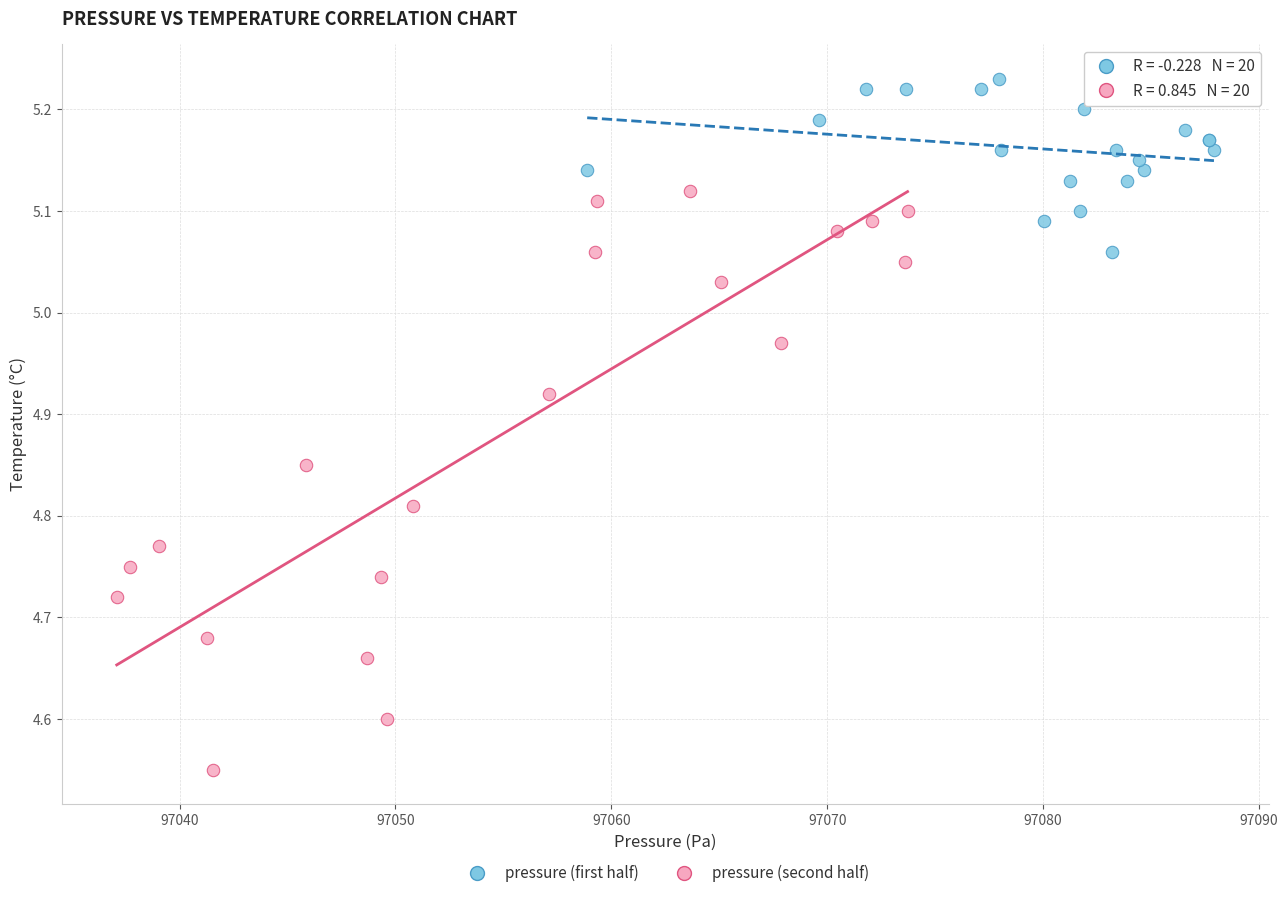

Which series has the largest Y range (max minus min)?

pressure (second half)